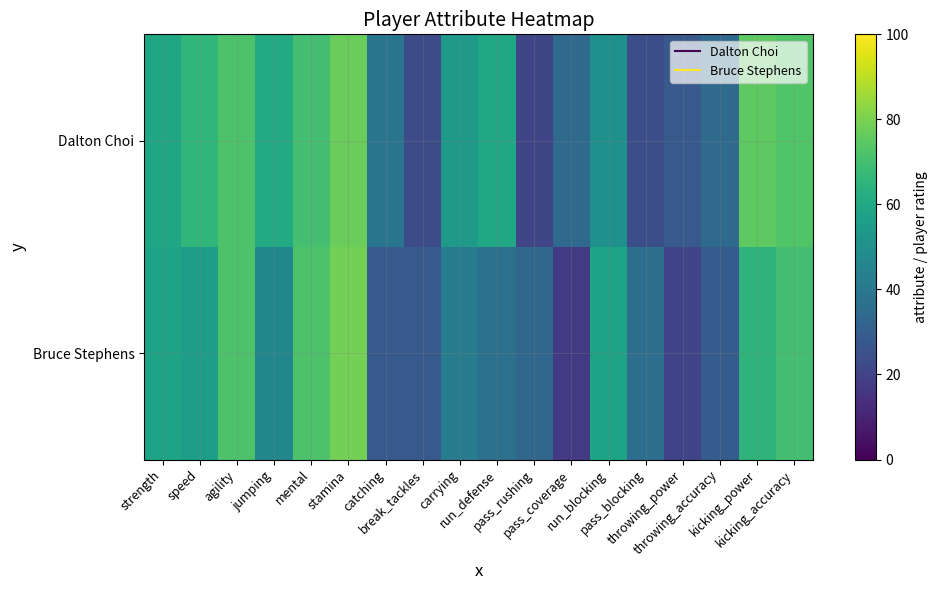

What is the minimum value shown in the chart?

17